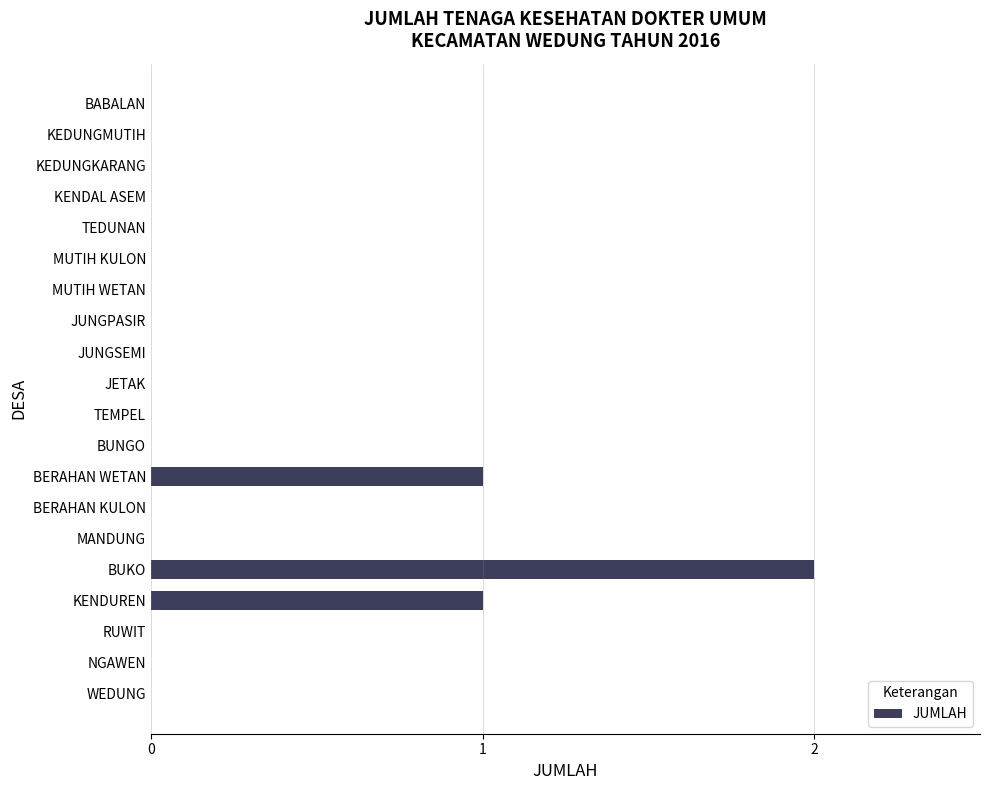

What is the sum of all values?

4